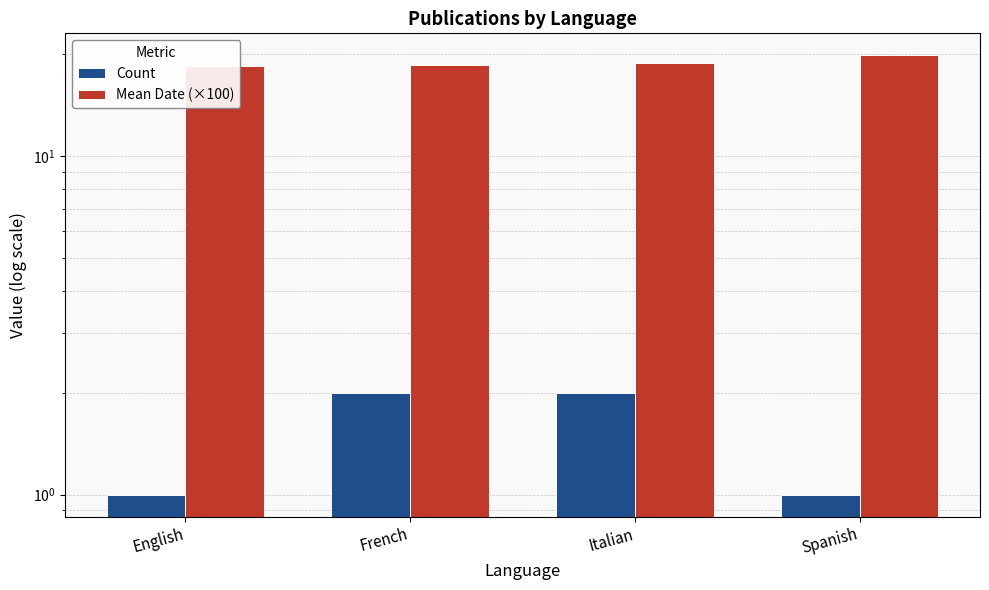

What is the difference between the maximum and minimum values in the Mean Date (×100) series?

1.4